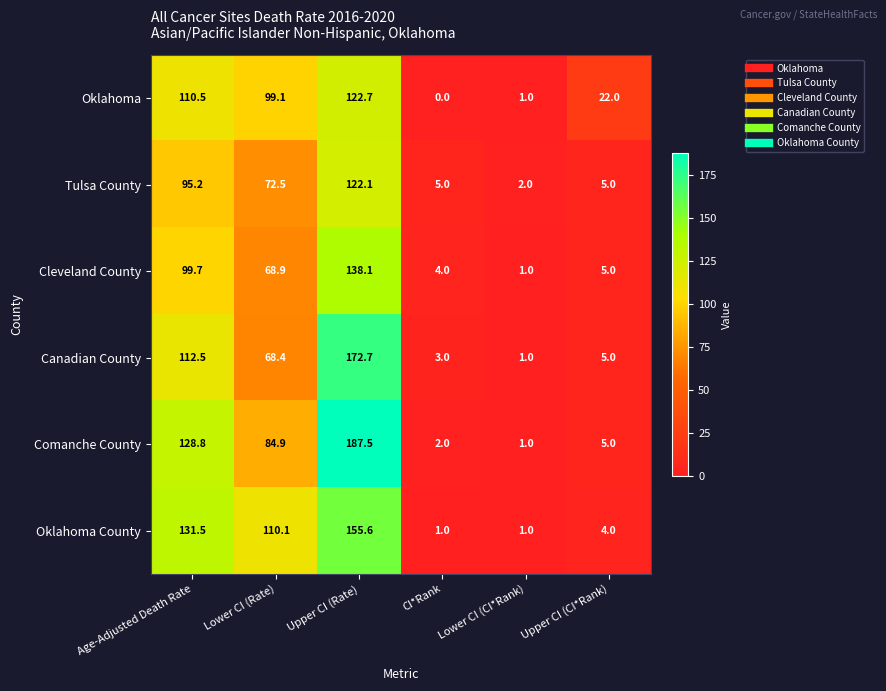

What is the total value across all series at Upper CI (CI*Rank)?

46.0